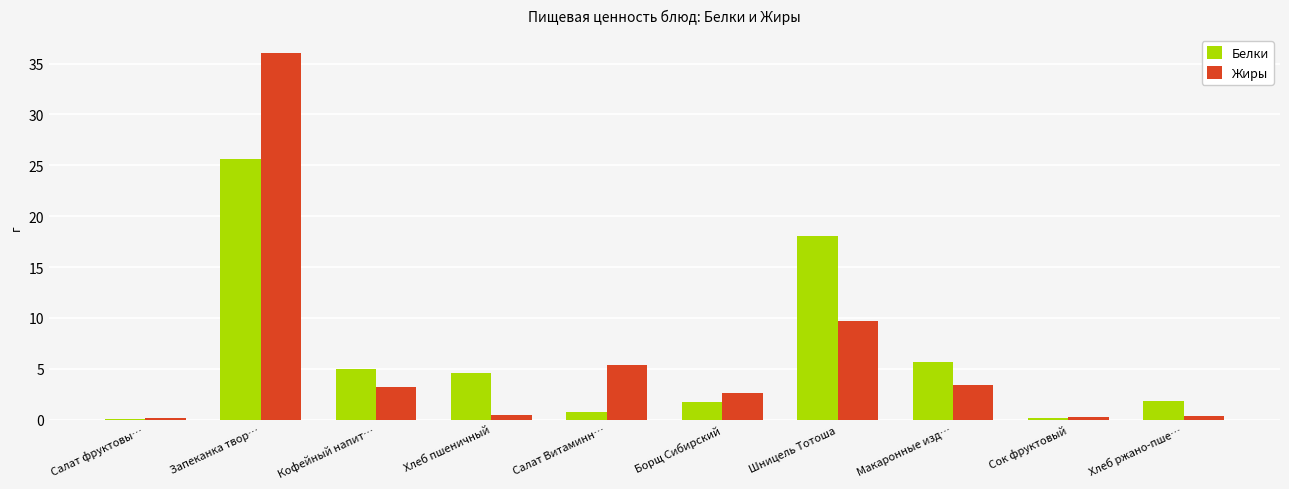

What is the sum of all Белки values?

63.5